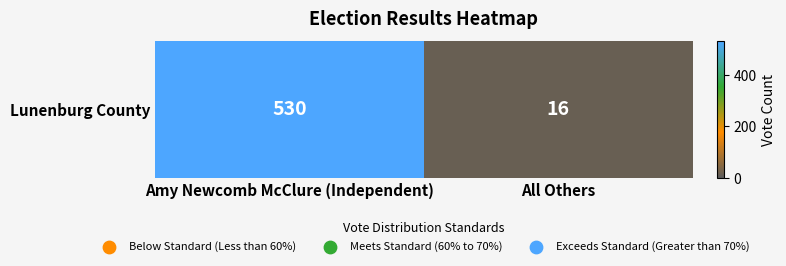

What is the average value?

273